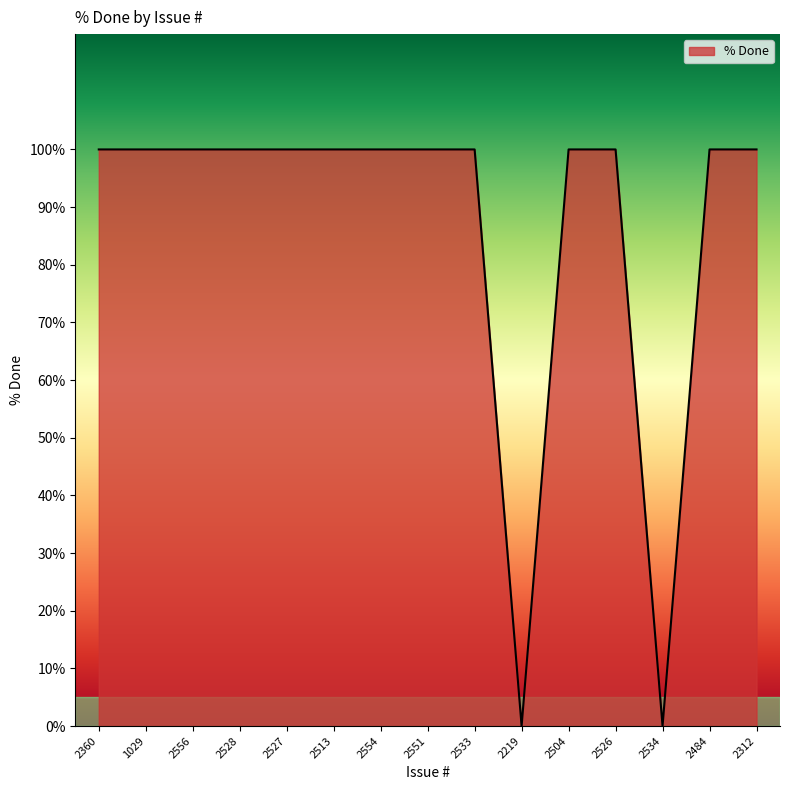

The chart shows a value of 152 at 2556. True or false?

False